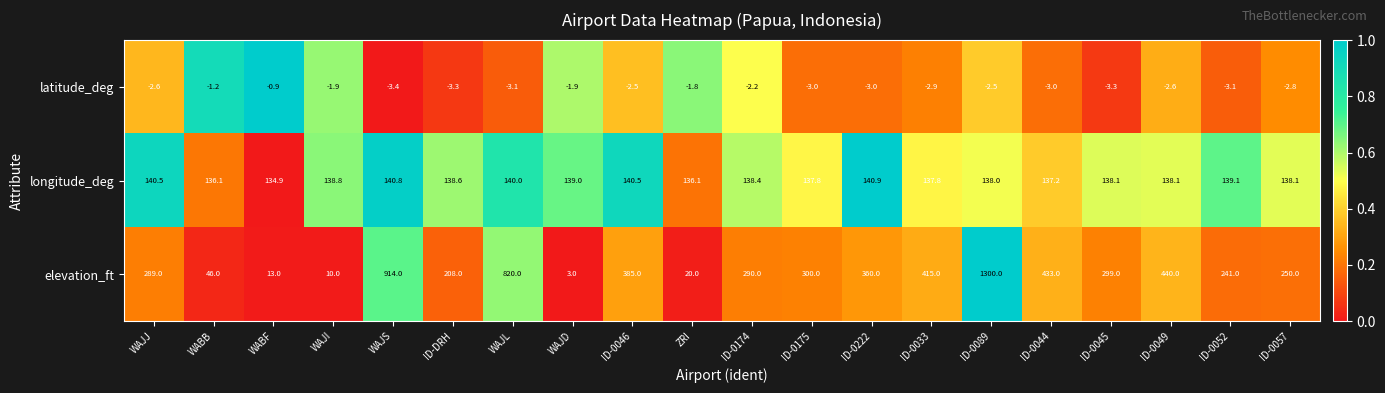

Which series has the largest total across all categories?

elevation_ft